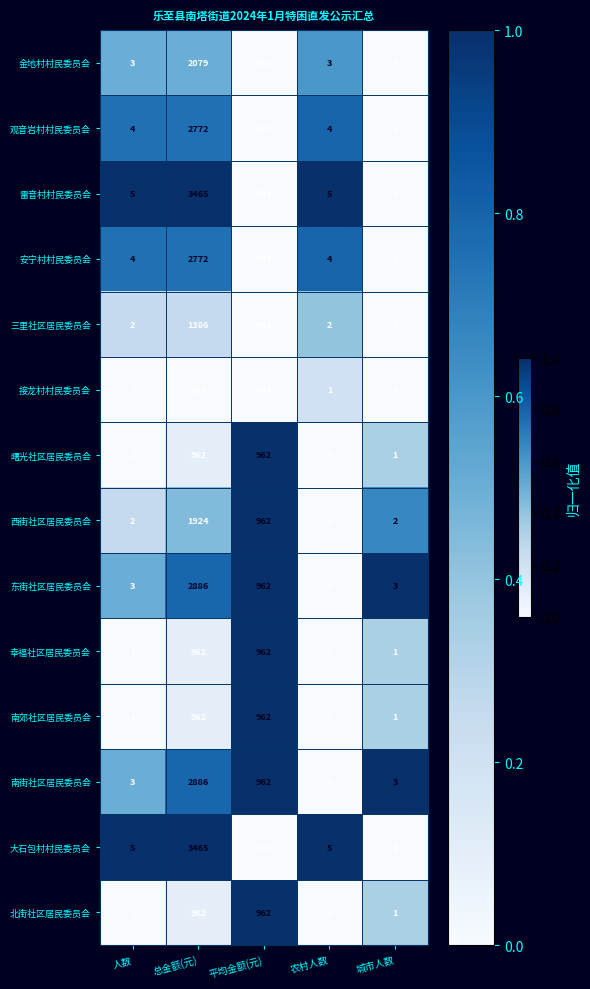

At how many categories does at least one series exceed 0?

5